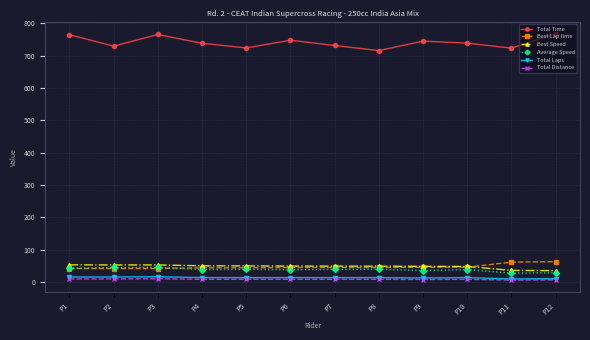

How many lines are shown in the chart?

6